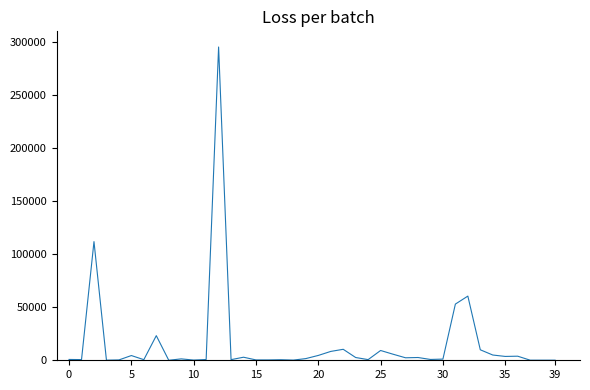

What is the maximum value shown in the chart?

295638.6